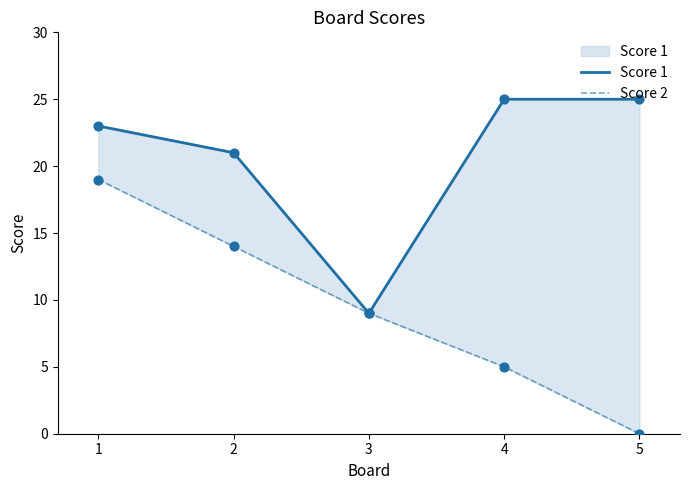

What is the total value across all series at 3?

18